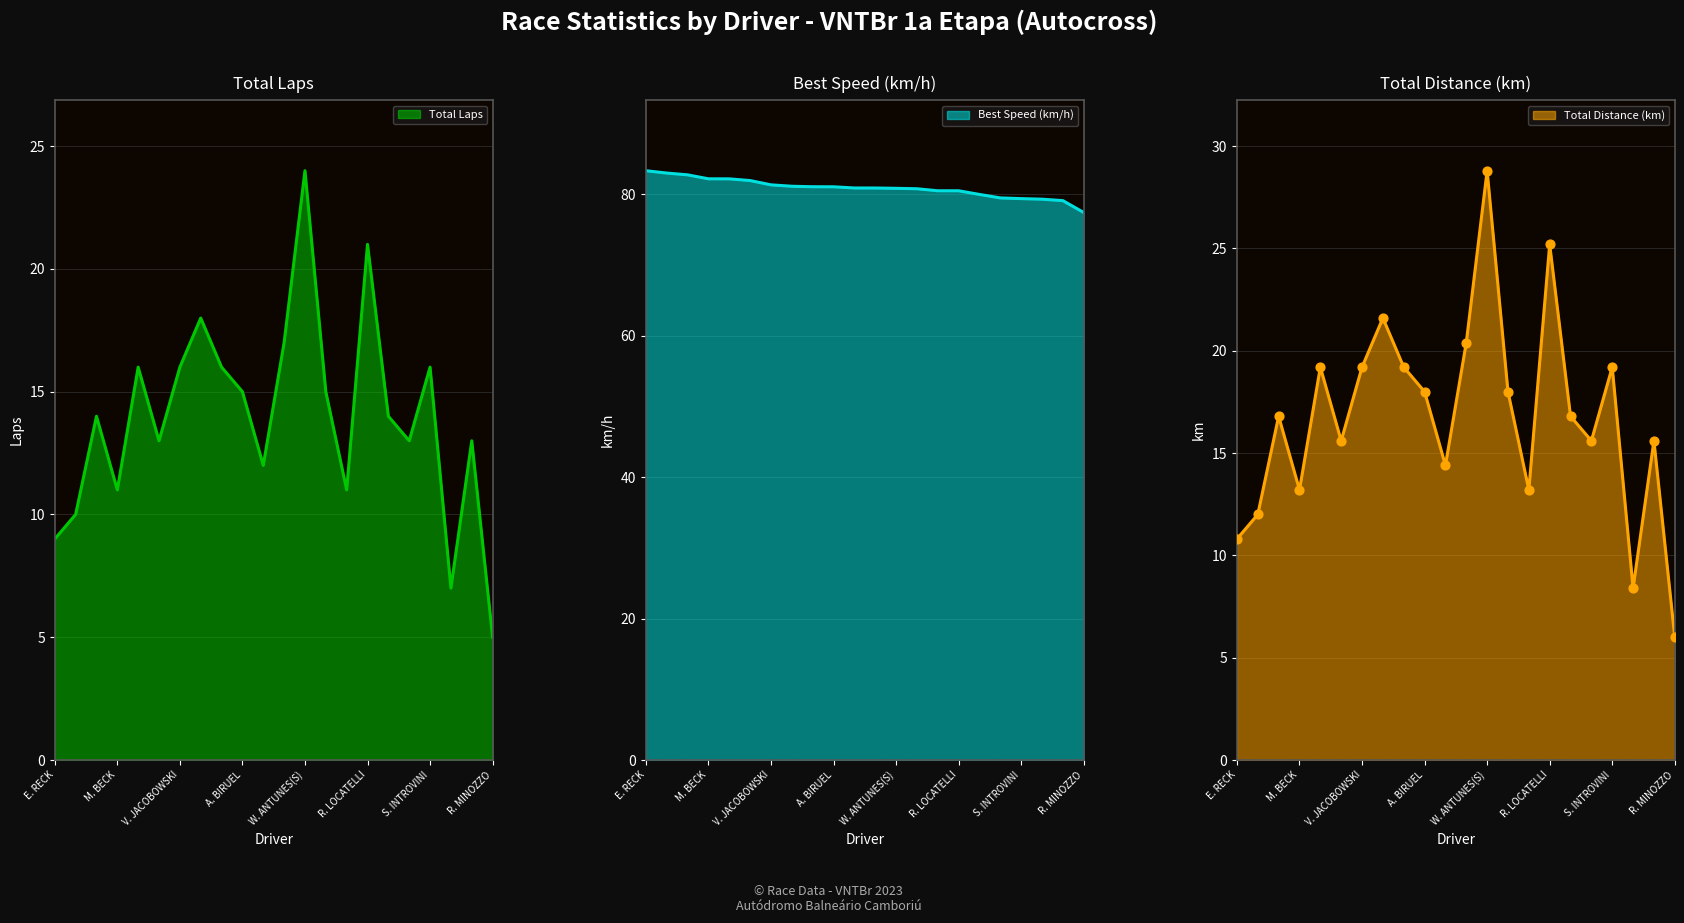

Which series reaches the minimum Y coordinate?

Total Laps